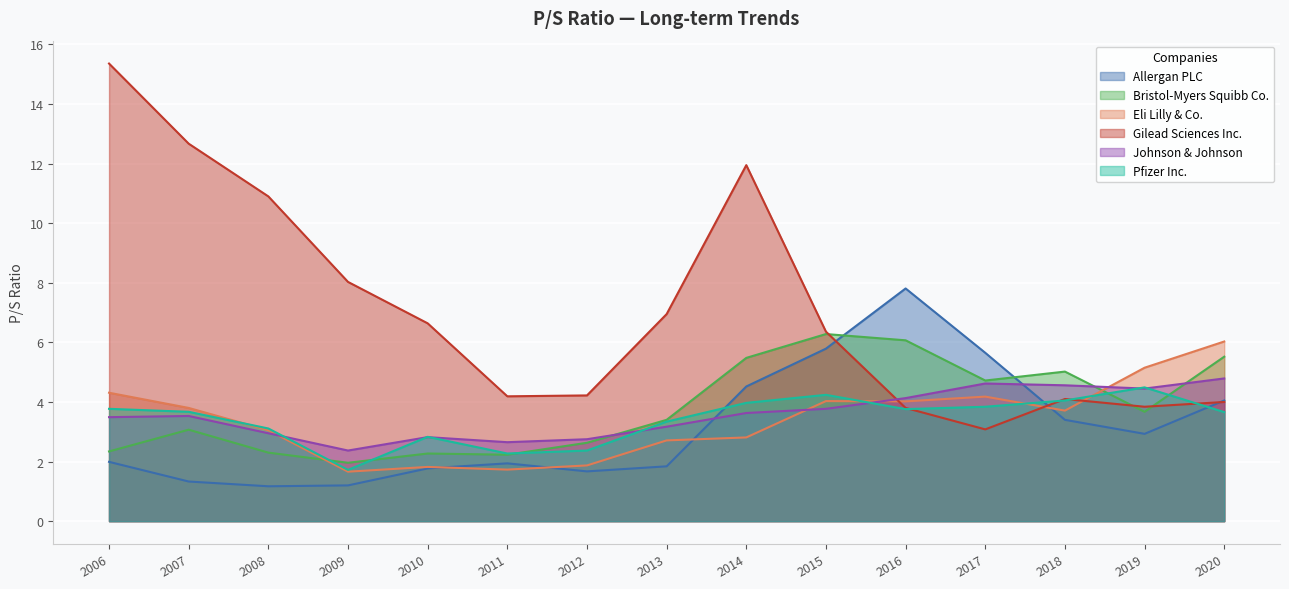

How many values in the Eli Lilly & Co. series are below 3?

6